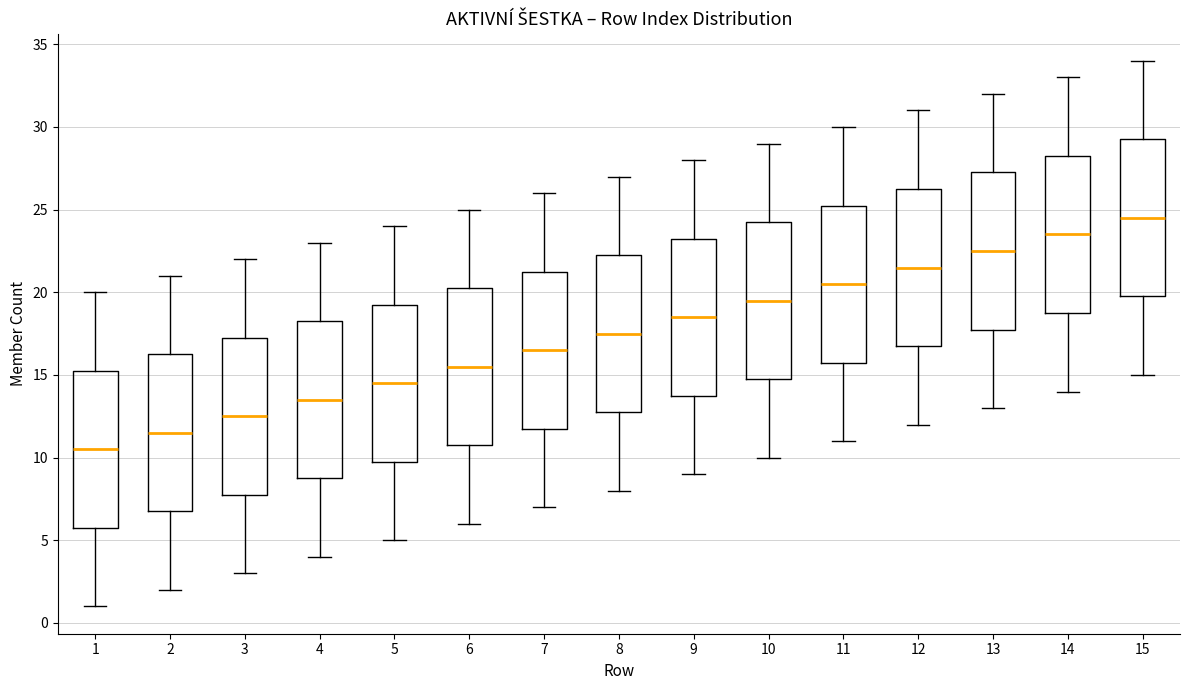

Where does the lower whisker of the box at x = 12 end on the y-axis? The values are not printed on the chart, so give them approximately, as read against the axis.

12.0